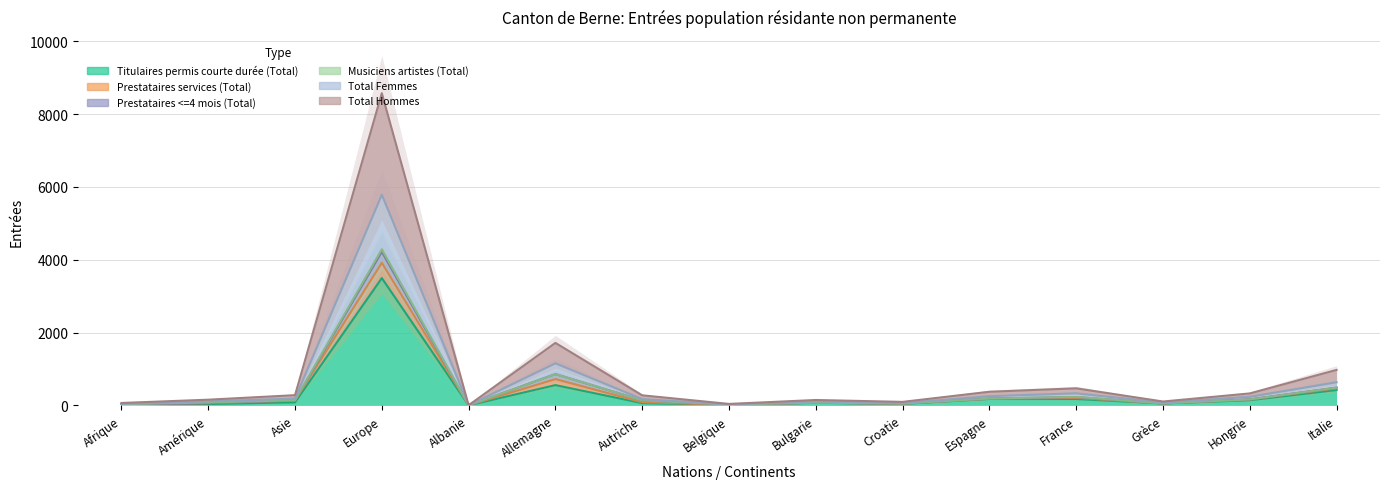

How many interior local valleys does the Titulaires permis courte durée (Total) series have?

4